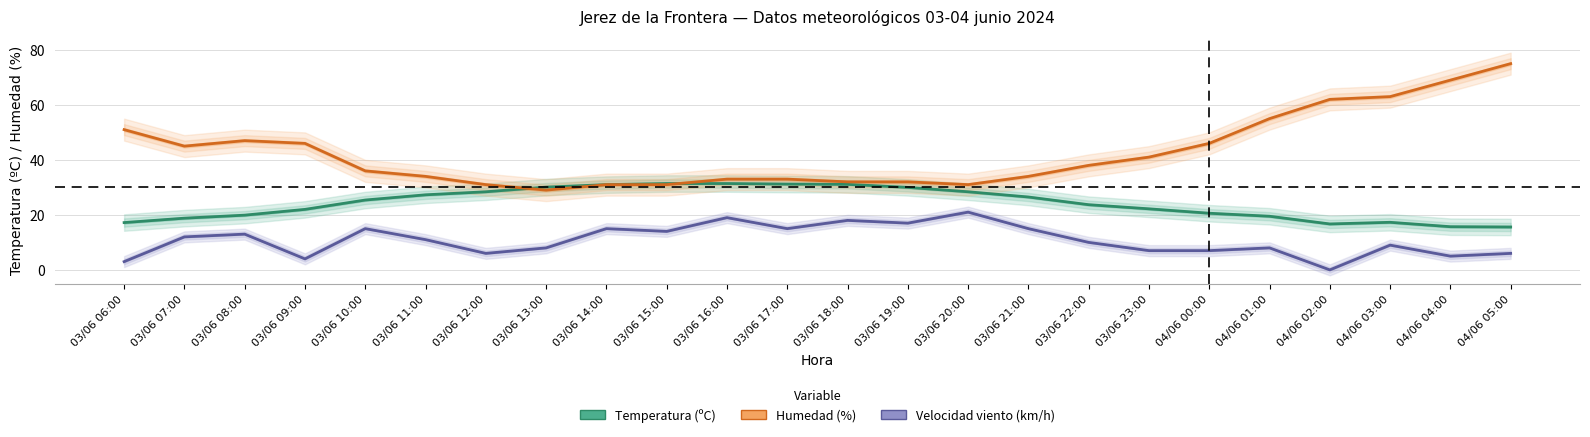

At which category is the sum across all series the highest?

04/06 05:00